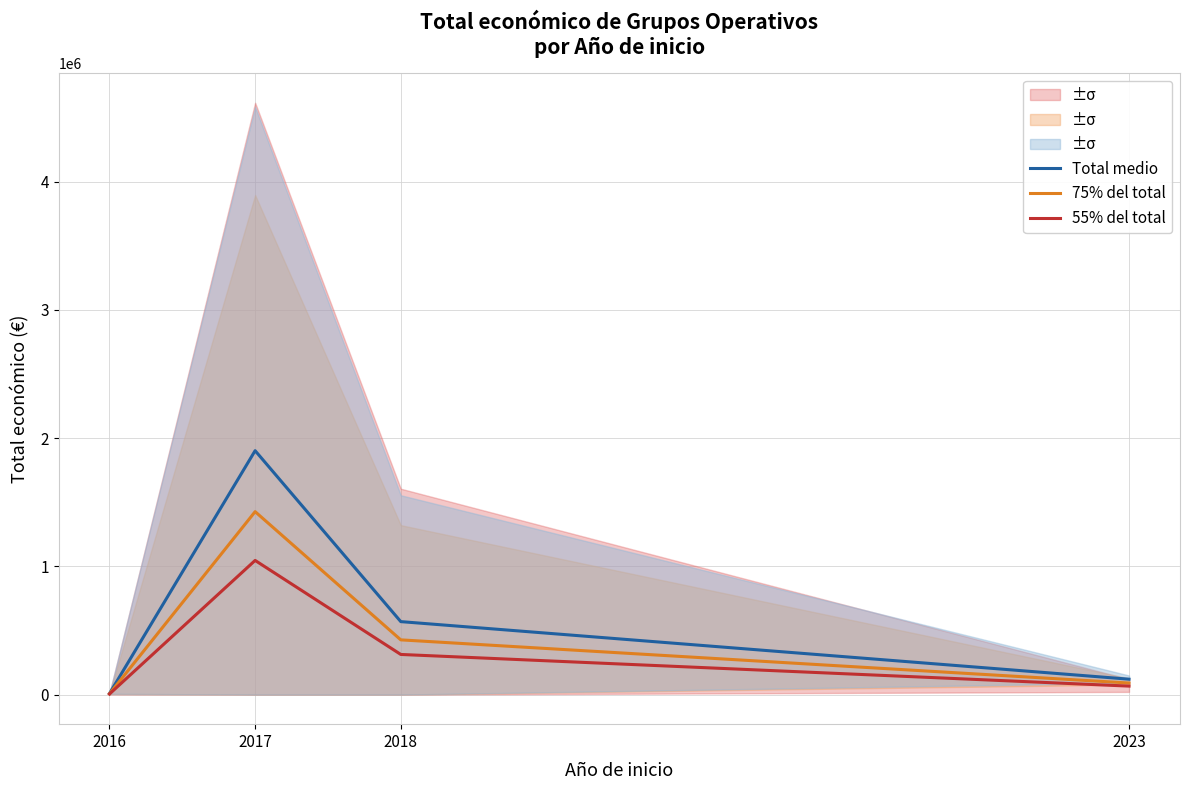

What is the spread (max minus min) of values at 2023?

54000.0